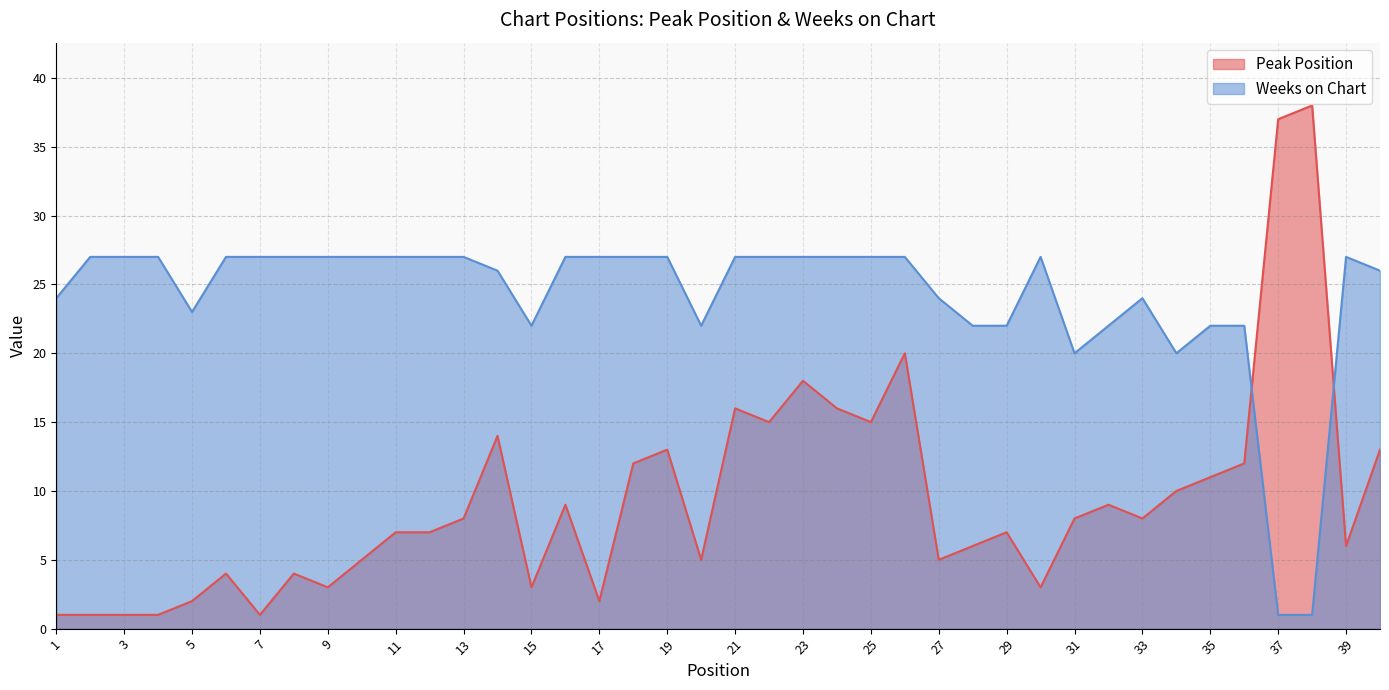

How many interior local valleys does the Peak Position series have?

11